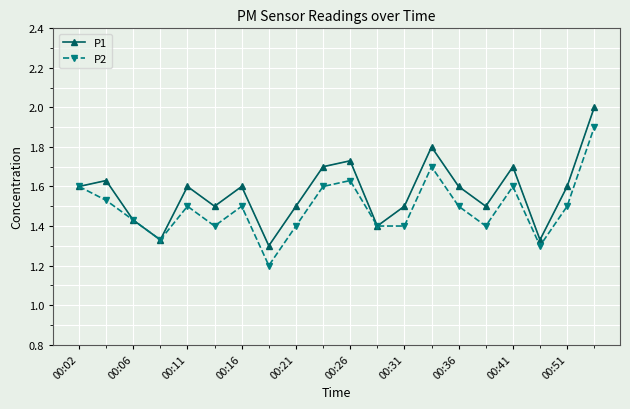

What are all the series names shown in the legend?

P1, P2